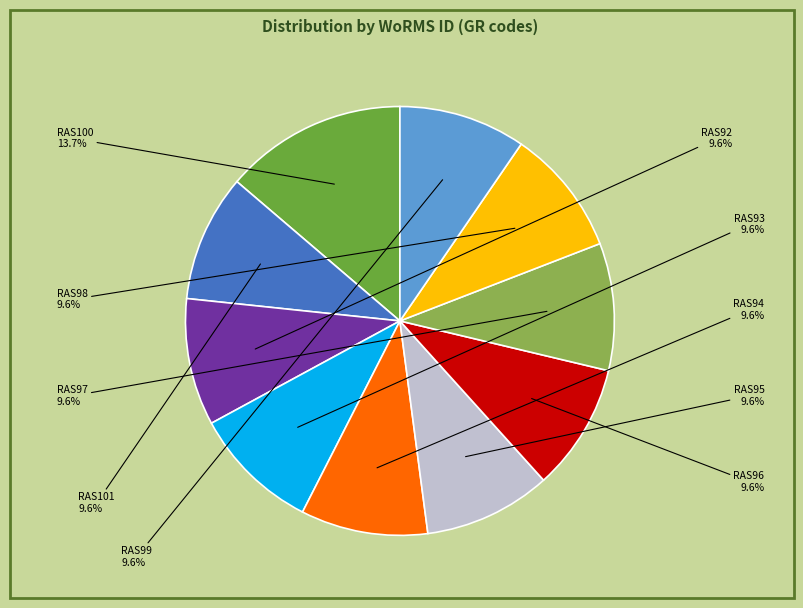

The RAS92 slice represents 10% of the pie. True or false?

True